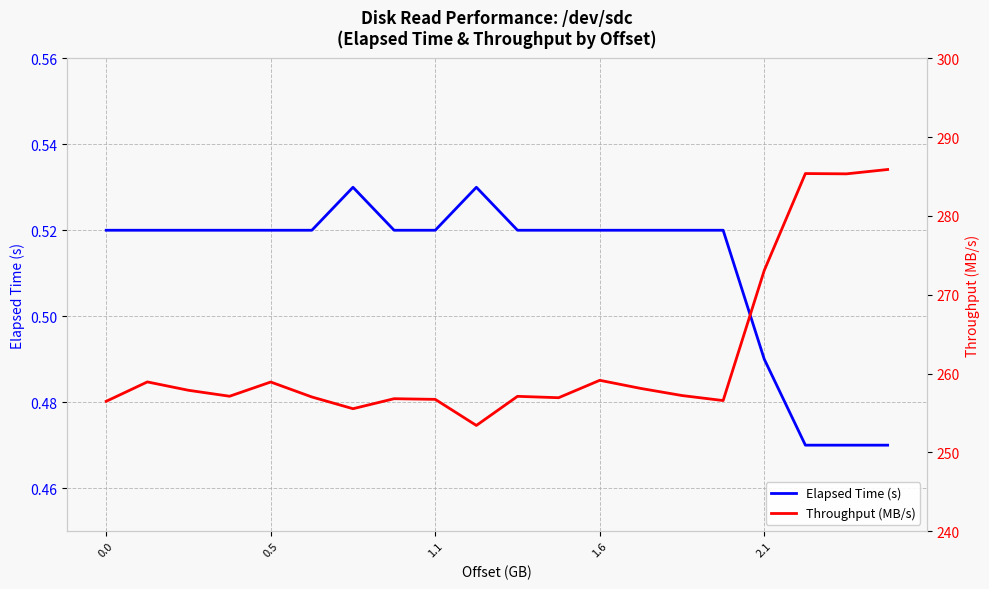

True or false: Elapsed Time (s) has a value of 0.7 at 1.1.

False